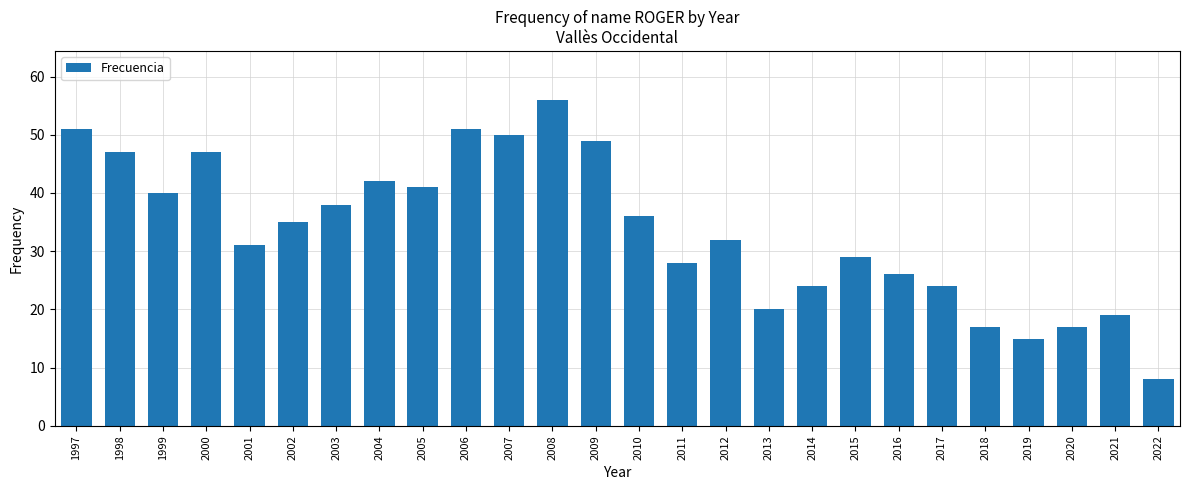

What is the sum of all values?

873